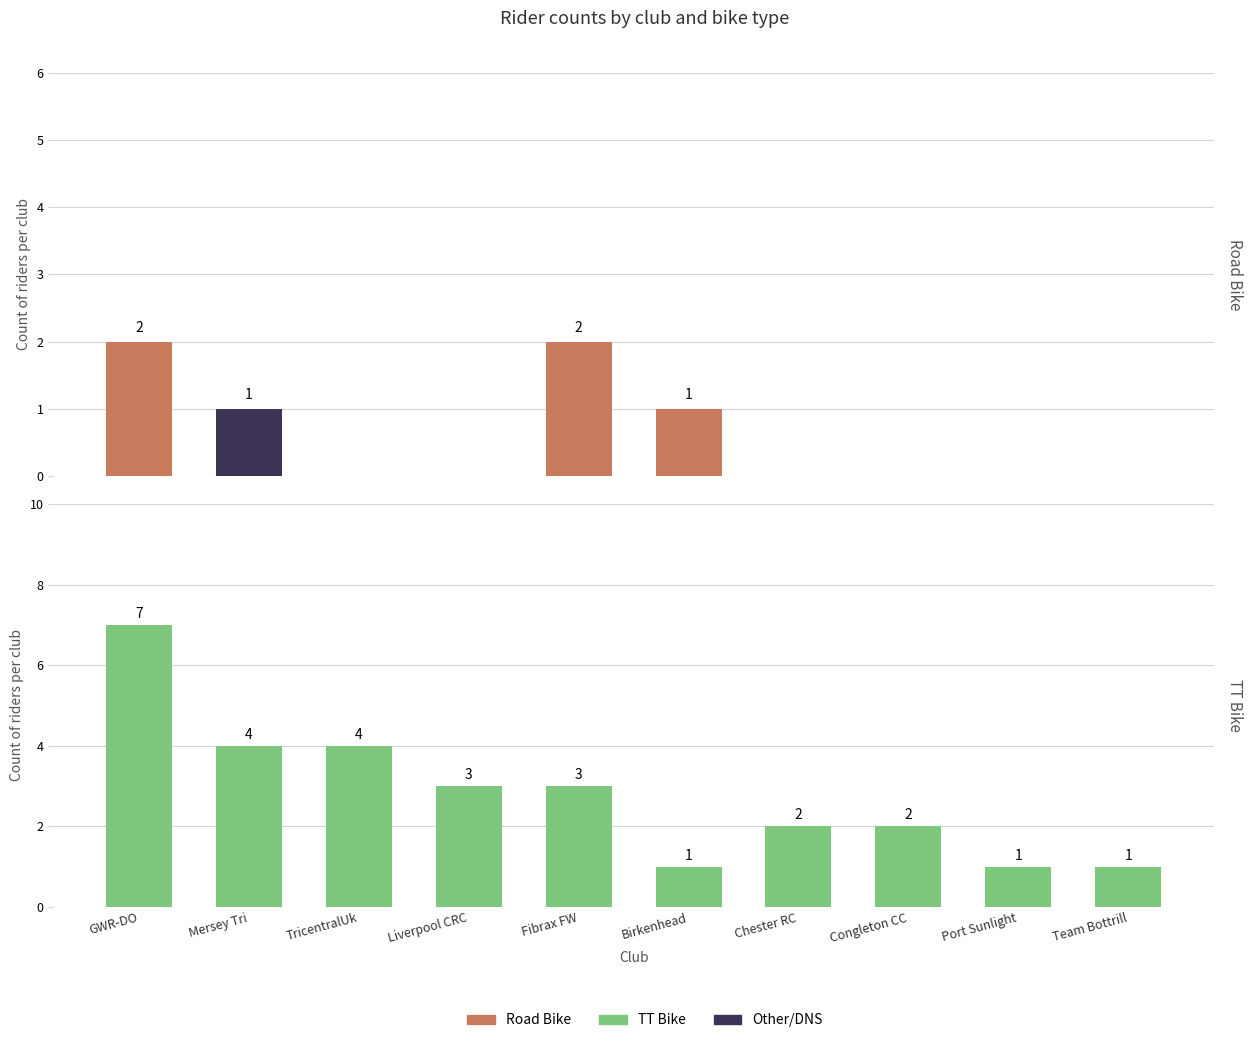

What is the label of the 8th bar from the left?

Congleton CC